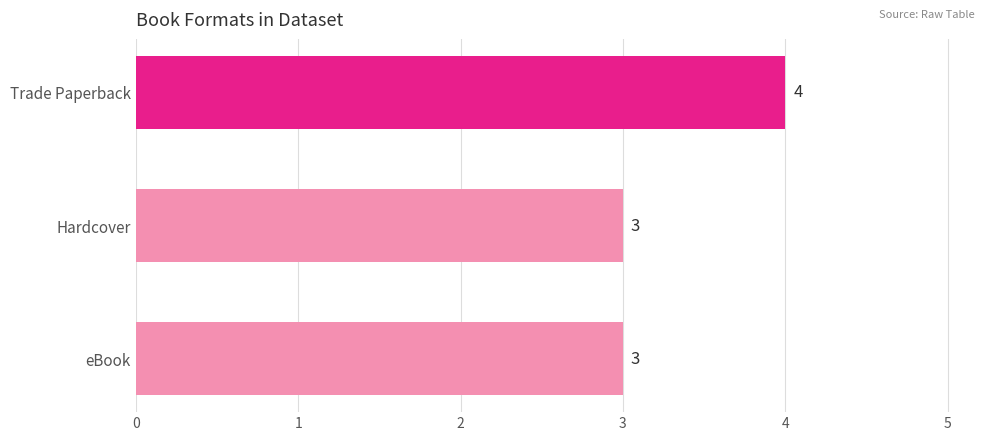

What is the ratio of the value at Trade Paperback to the value at Hardcover?

1.3